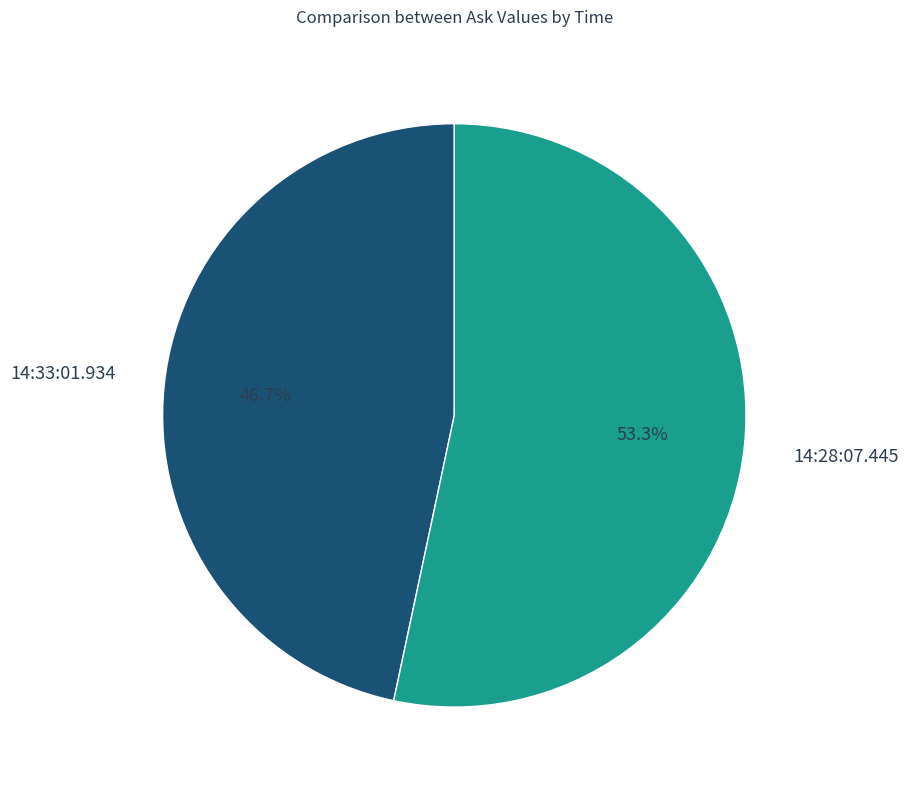

To the nearest percent, what is the average slice percentage?

50%